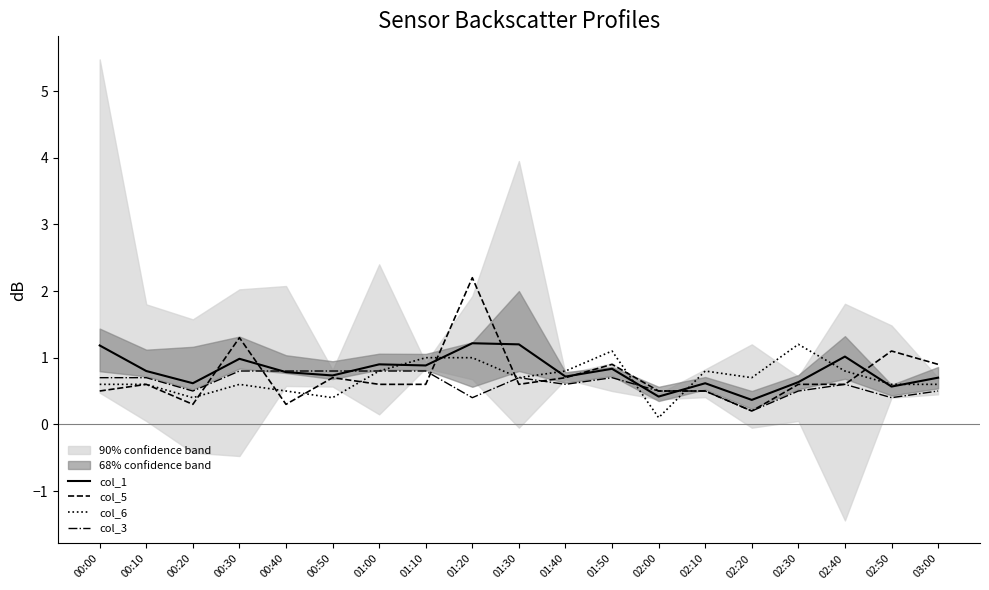

How many interior local peaks does the col_5 series have?

6